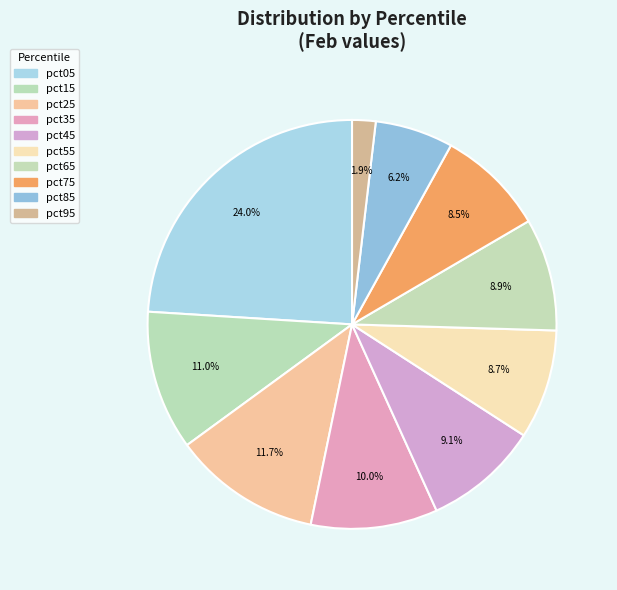

Which slice is the largest?

pct05